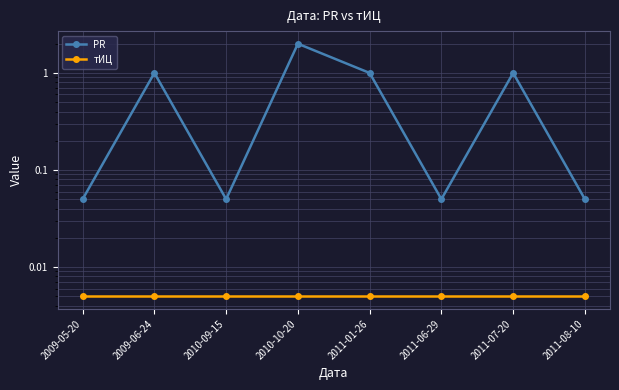

What is the value of the PR point at the 5th from the left?

1.0